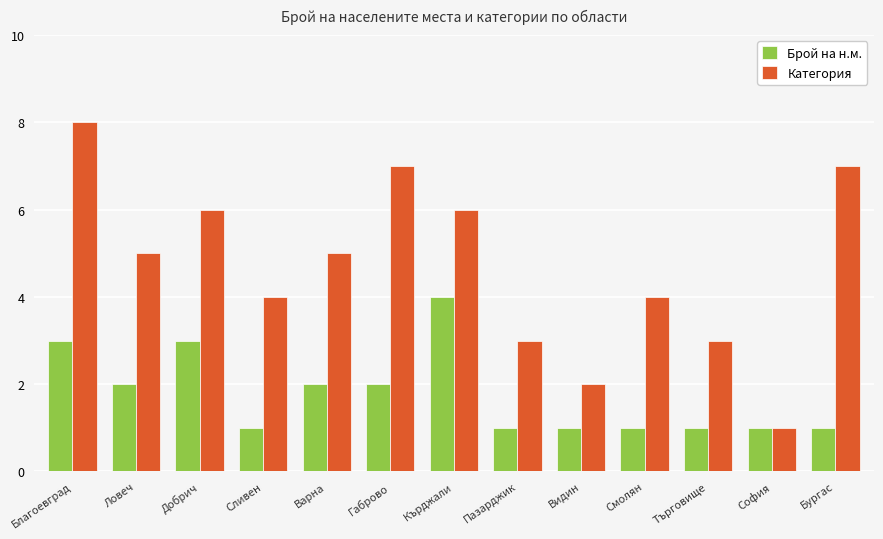

What is the total value across all series at Бургас?

8